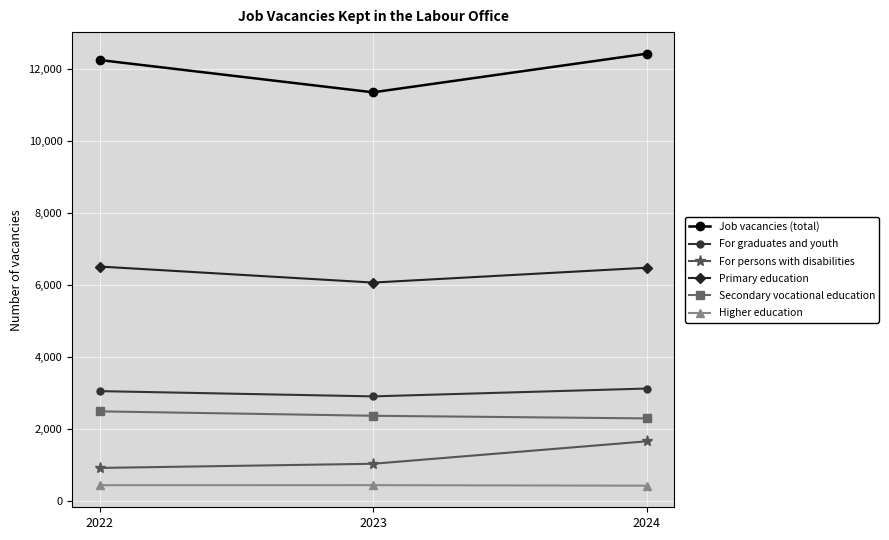

What is the difference between the Job vacancies (total) values at 2024 and 2023?

1073